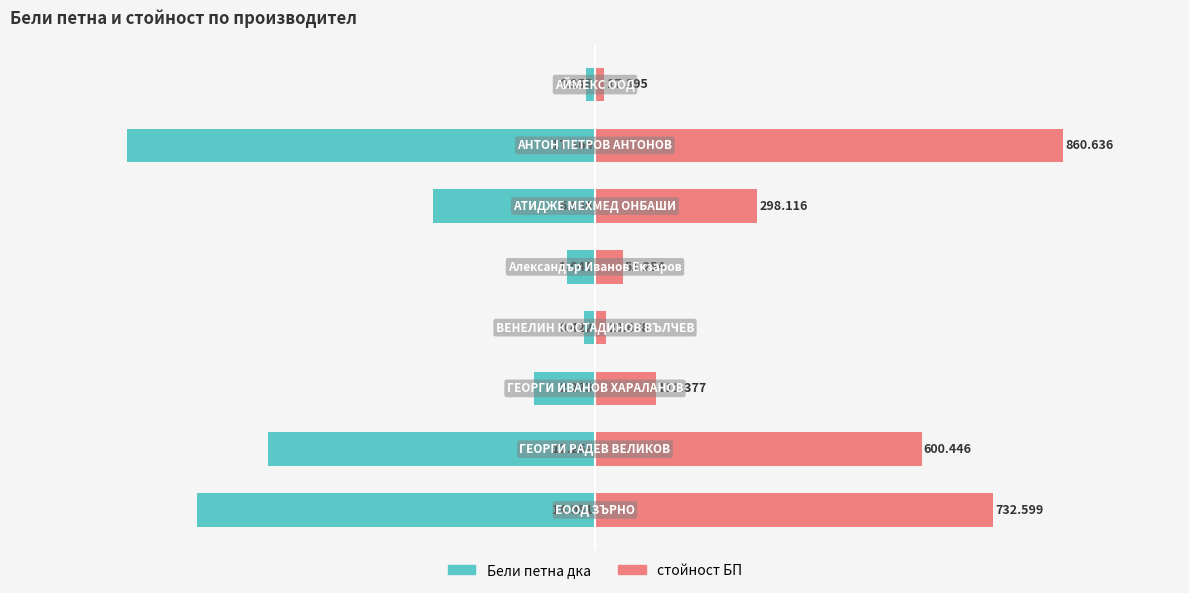

How many groups of bars are there?

8